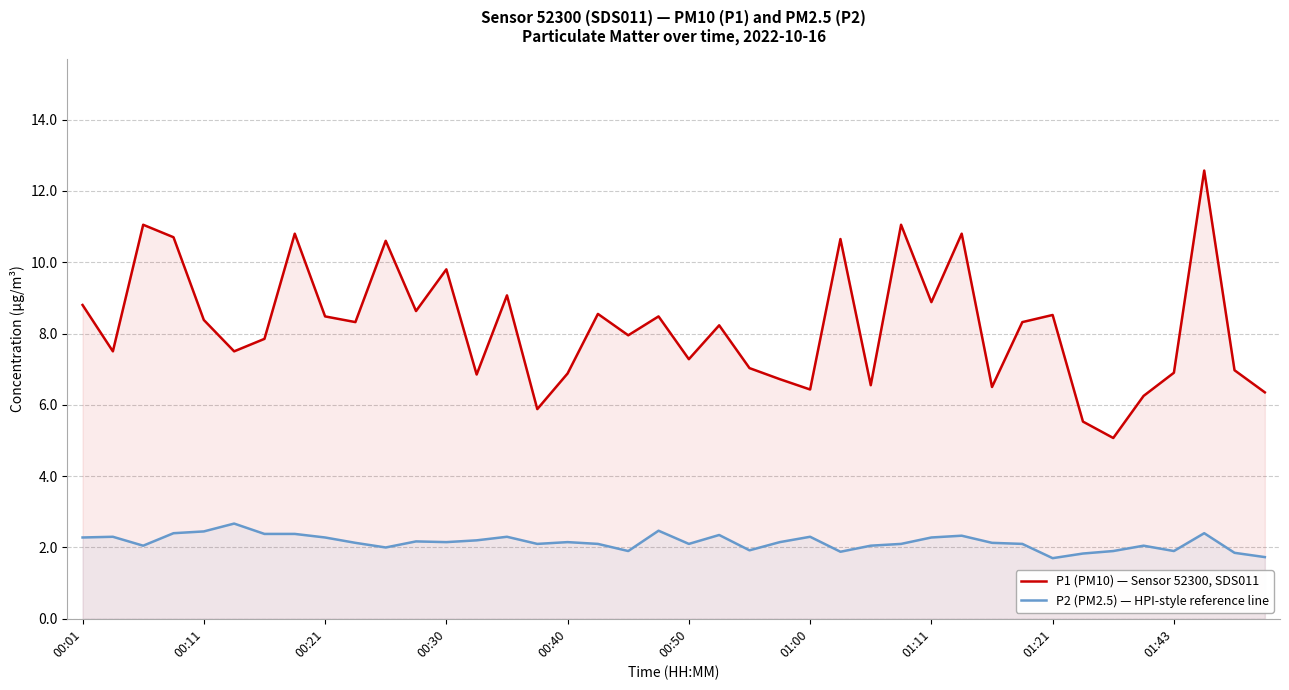

At which category is the sum across all series the highest?

37